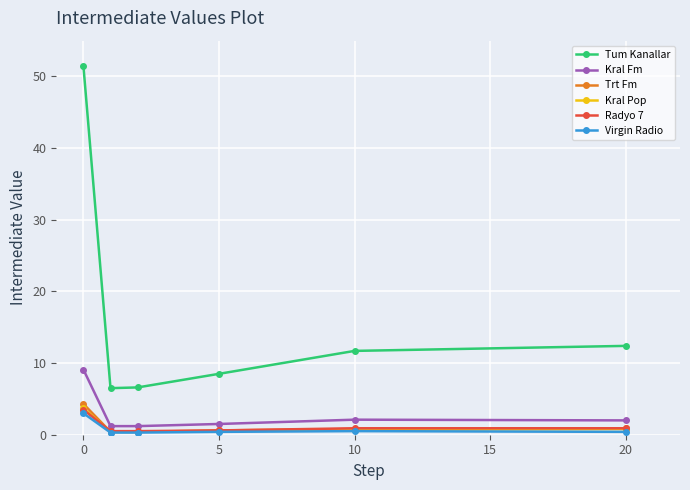

What is the highest value of the Kral Fm series?

9.1